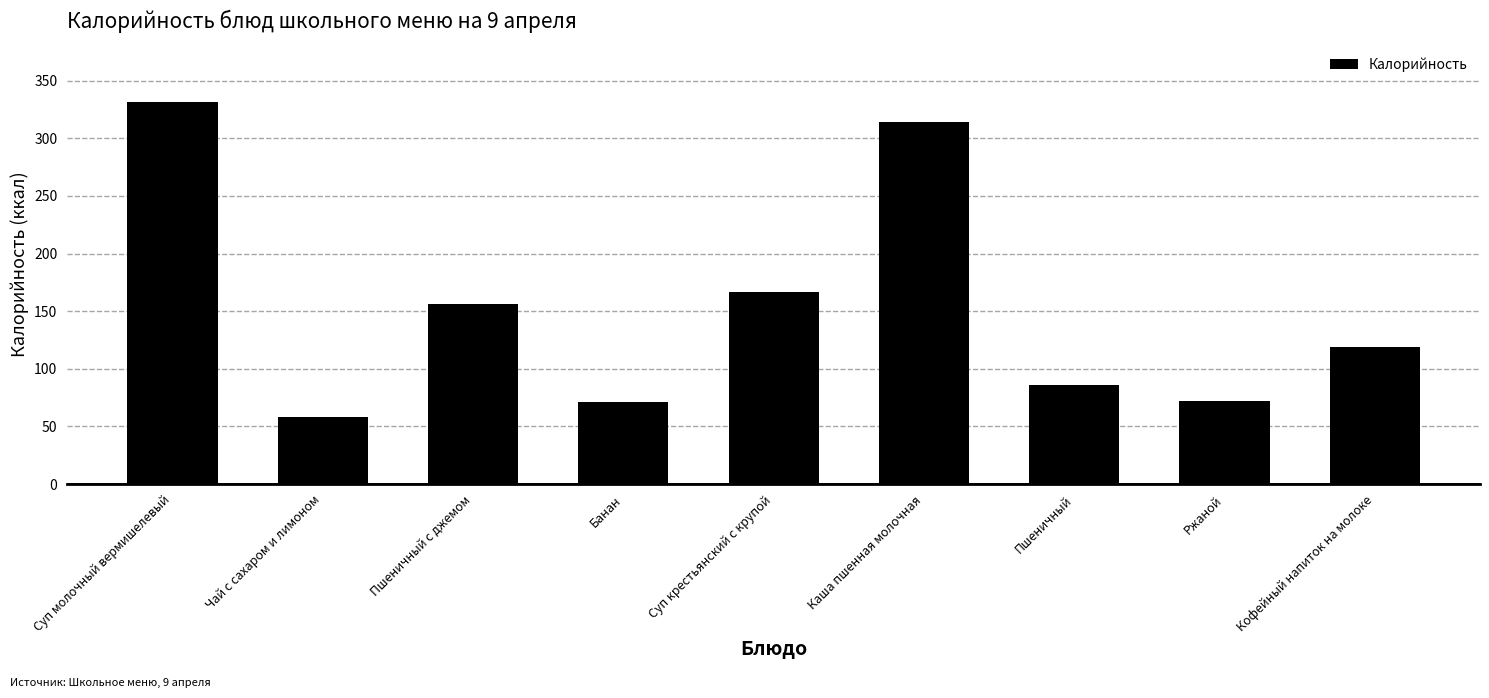

The chart shows a value of 167.0 at Суп крестьянский с крупой. True or false?

True